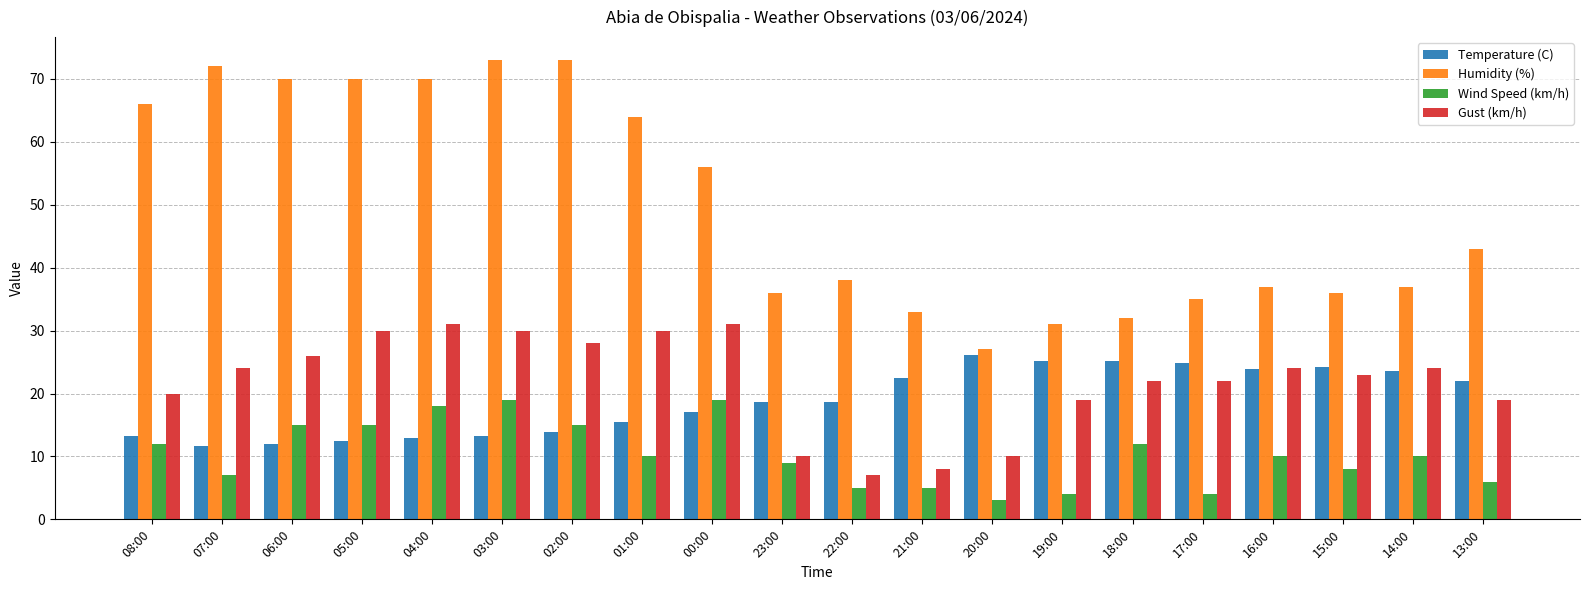

What is the minimum value for Humidity (%)?

27.0